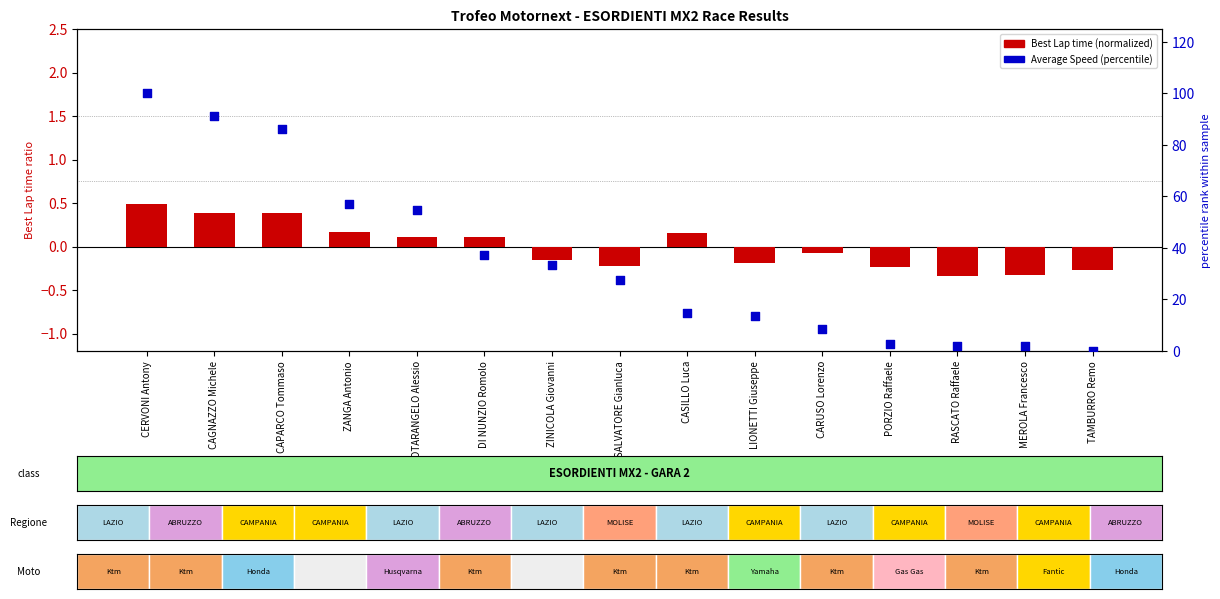

At how many categories does at least one series exceed 42?

5